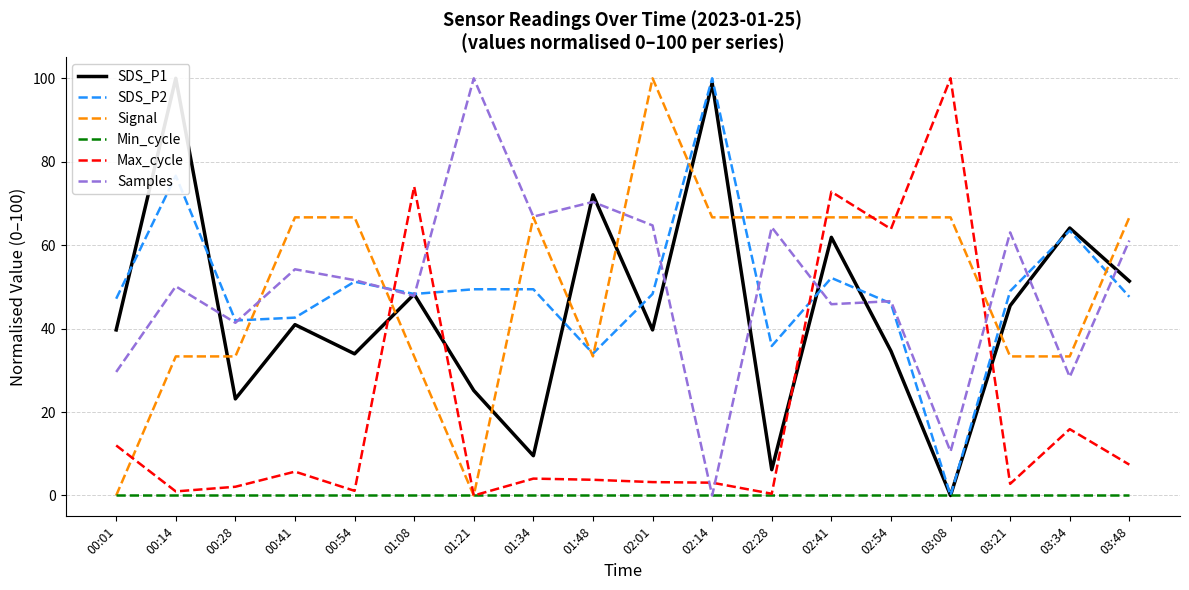

Which series has the largest range (max minus min)?

SDS_P1